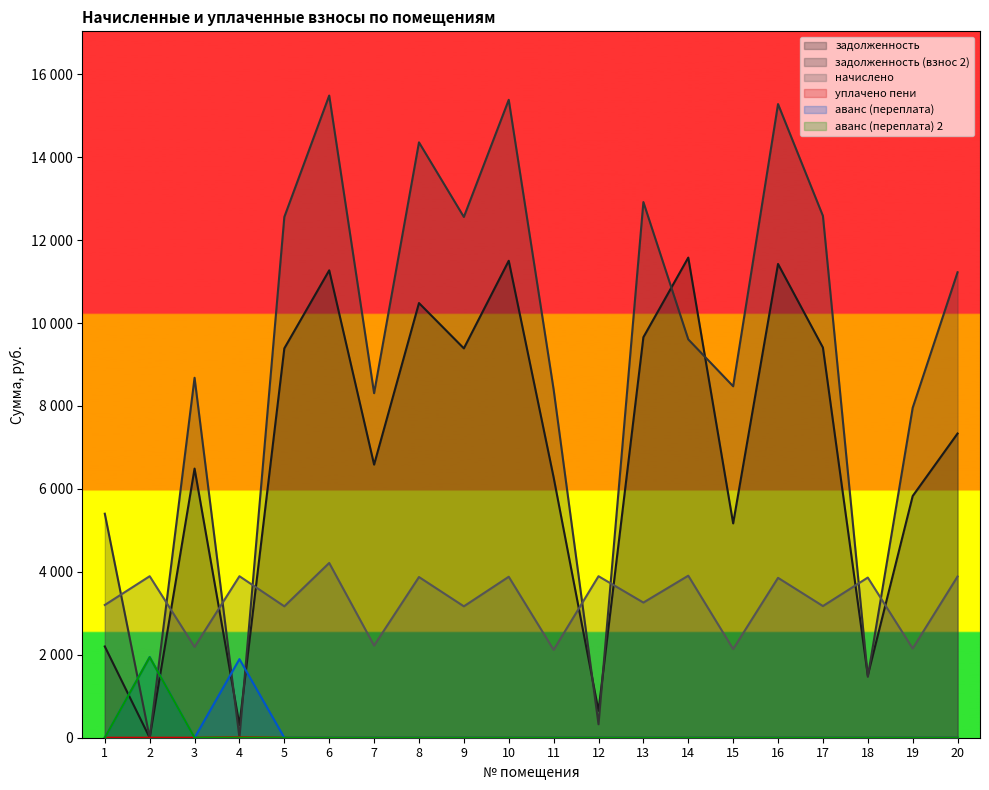

Does the chart display data point markers on the line(s)?

No